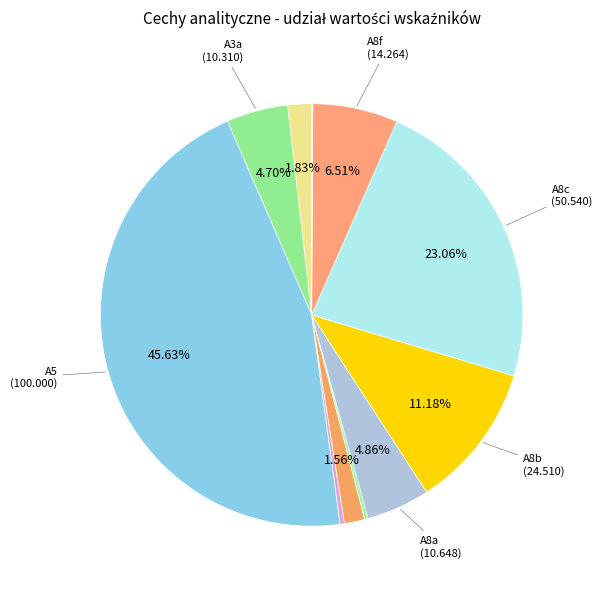

Is there a majority slice in this chart?

No